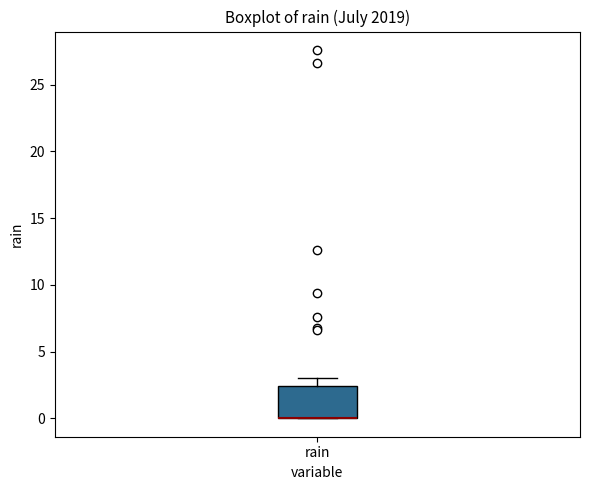

Transcribe this box plot: give where the median line is, the range the box spans, and where the two whiskers end, as read against the y-axis. The values are not printed on the chart, so give them approximately, as read against the axis.

median 0.0 (drawn on the box's lower edge), box 0.0 to 2.5, whiskers 0.0 to 3.0